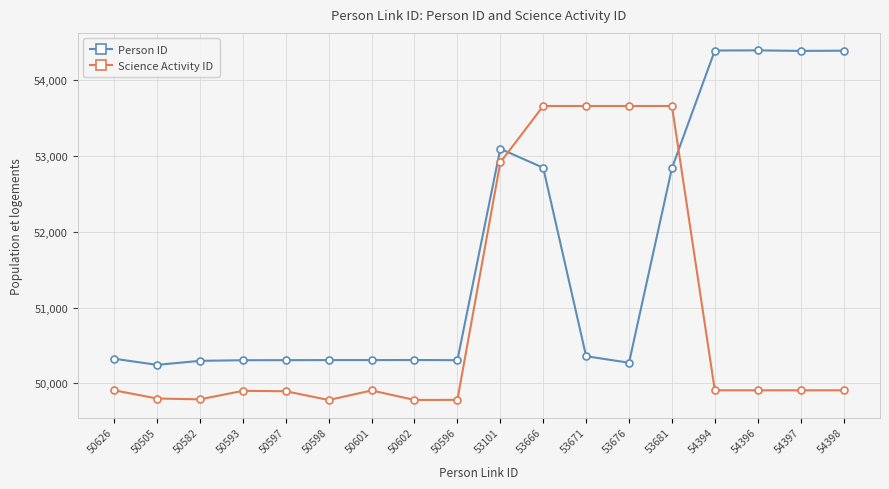

At 50505, list the series in order from smallest to largest.

Science Activity ID, Person ID